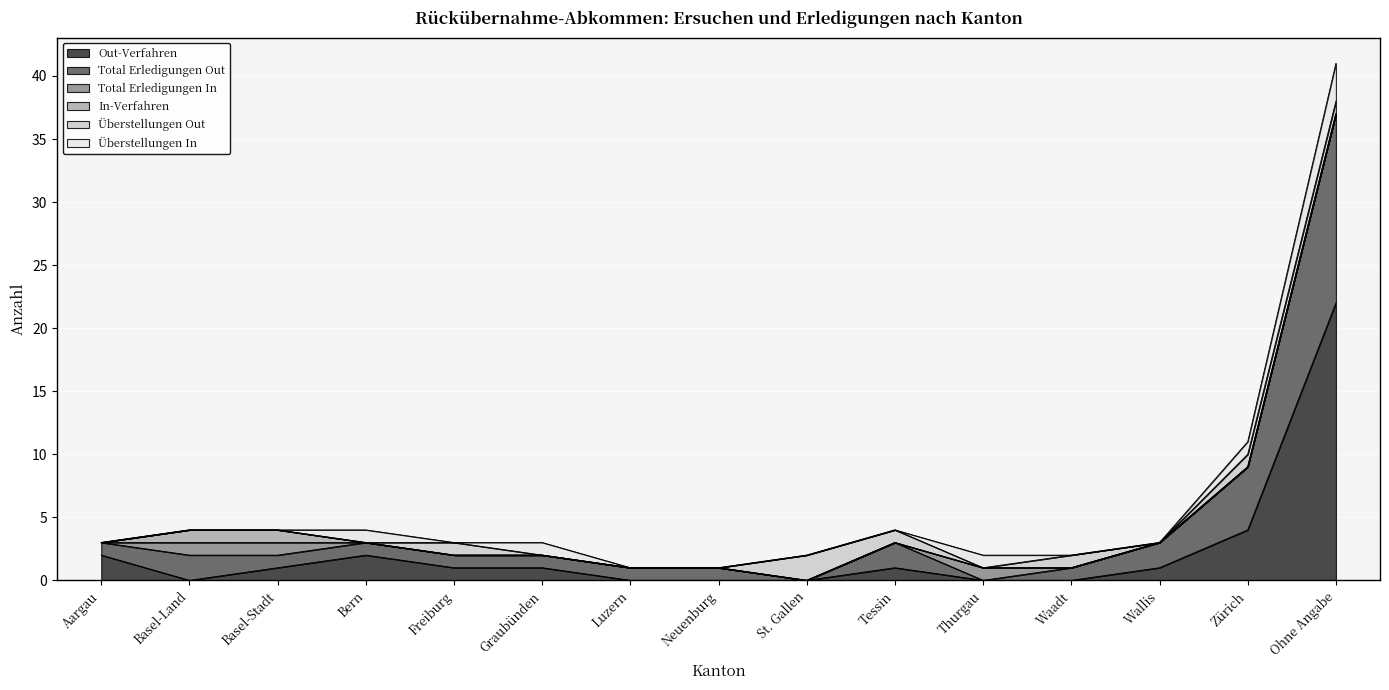

Reading left to right, what are all the values shown in this chart?

Out-Verfahren: 2	0	1	2	1	1	0	0	0	1	0	0	1	4	22
Total Erledigungen Out: 1	2	1	1	1	1	1	1	0	2	0	1	2	5	15
Total Erledigungen In: 0	1	1	0	0	0	0	0	0	0	1	0	0	0	0
In-Verfahren: 0	1	1	0	0	0	0	0	0	0	0	0	0	0	0
Überstellungen Out: 0	0	0	0	1	0	0	0	2	1	0	1	0	1	1
Überstellungen In: 0	0	0	1	0	1	0	0	0	0	1	0	0	1	3